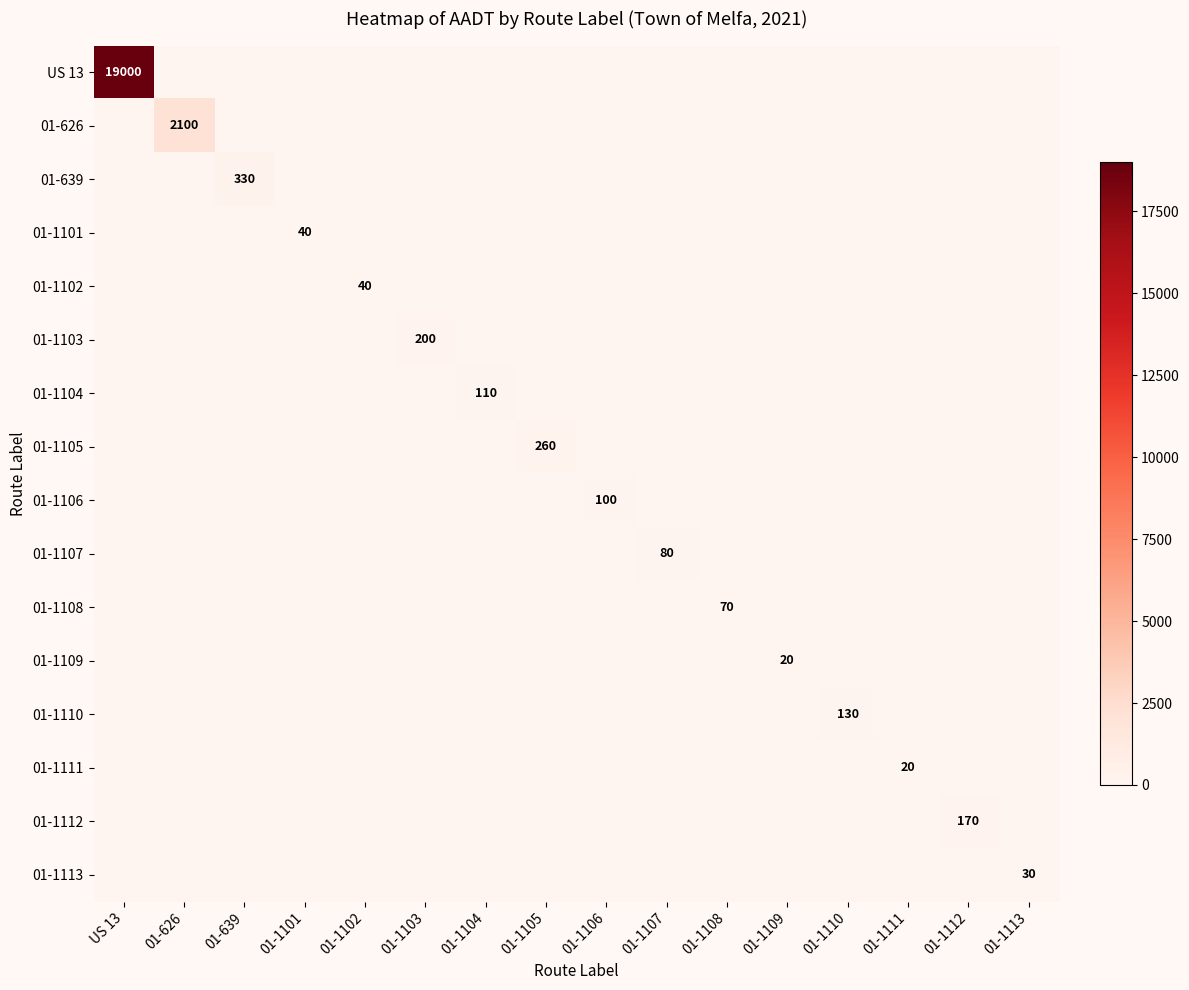

The 01-626 series shows 3007 at 01-626. True or false?

False